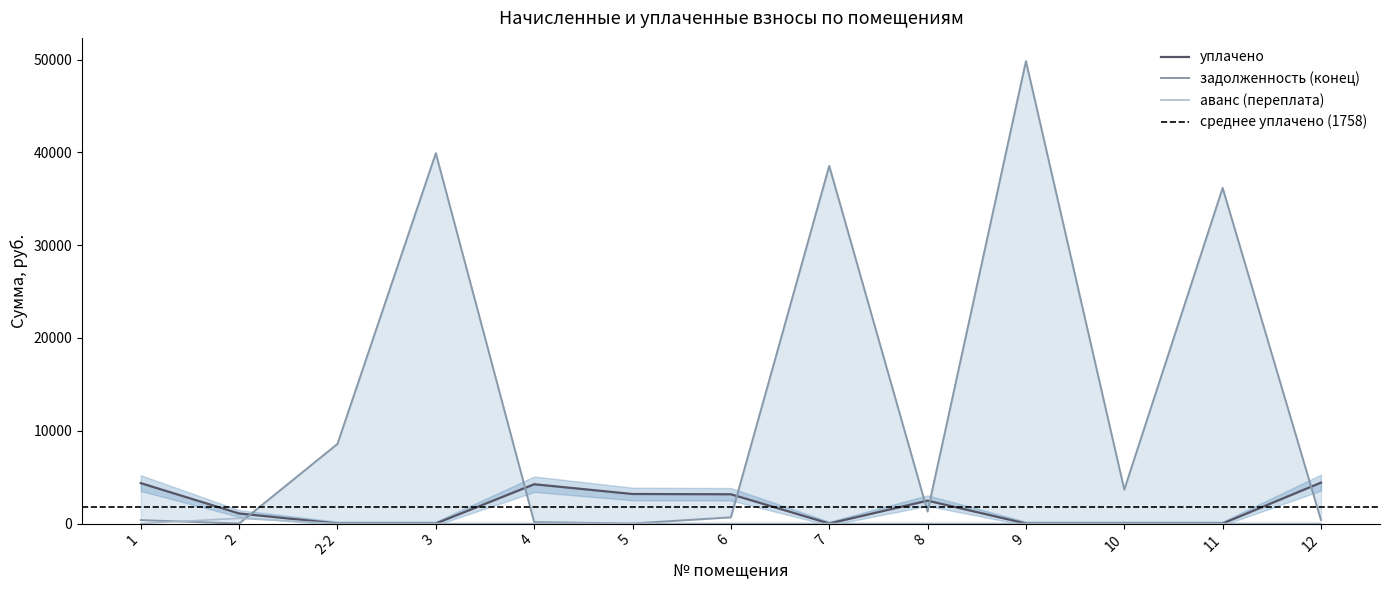

At which label does уплачено first exceed 1080?

1